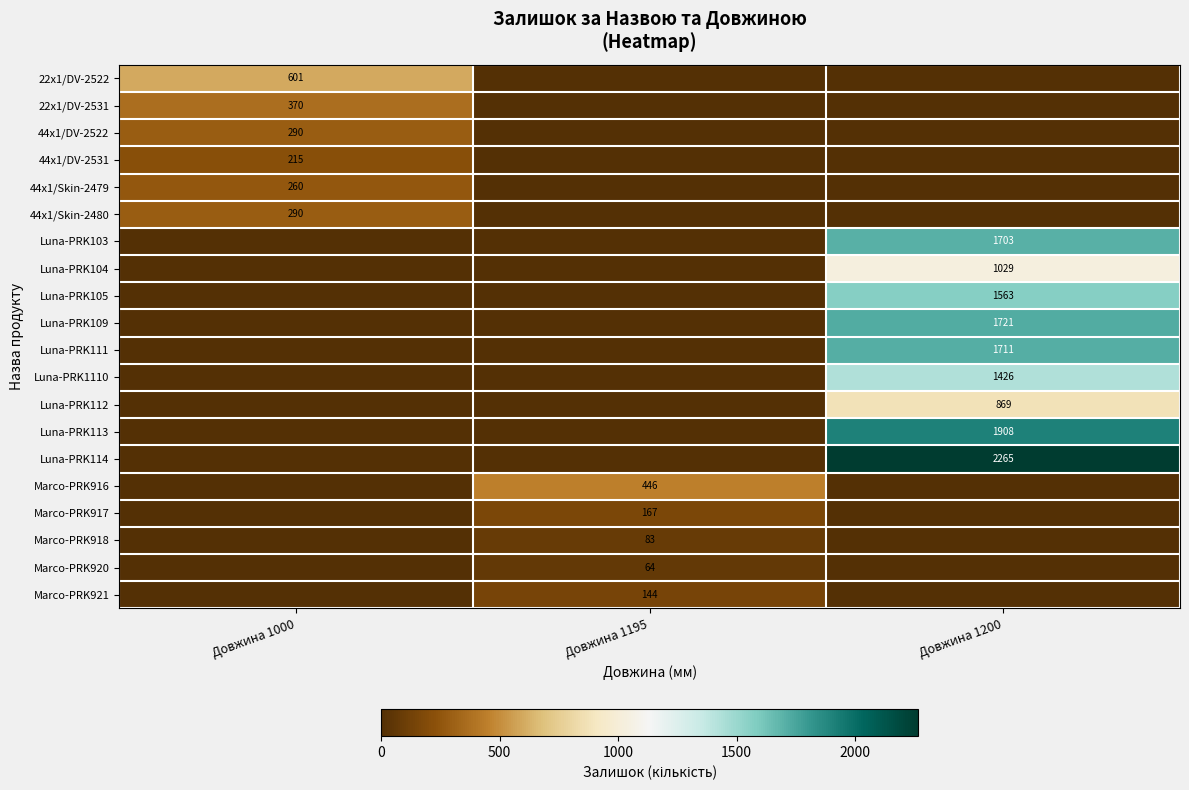

The Marco-PRK916 series shows 446 at Довжина 1195. True or false?

True